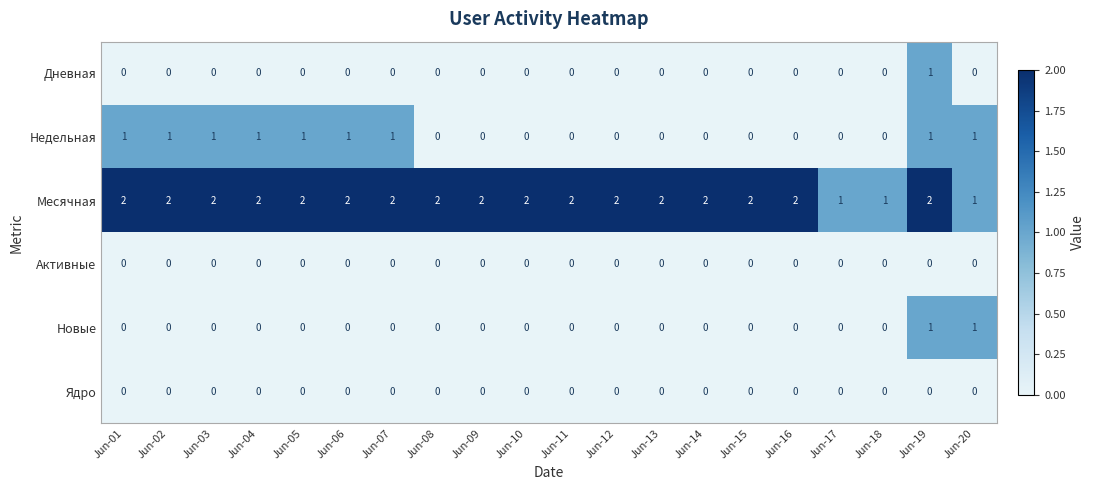

Which series changed the most between Jun-11 and Jun-18?

Месячная